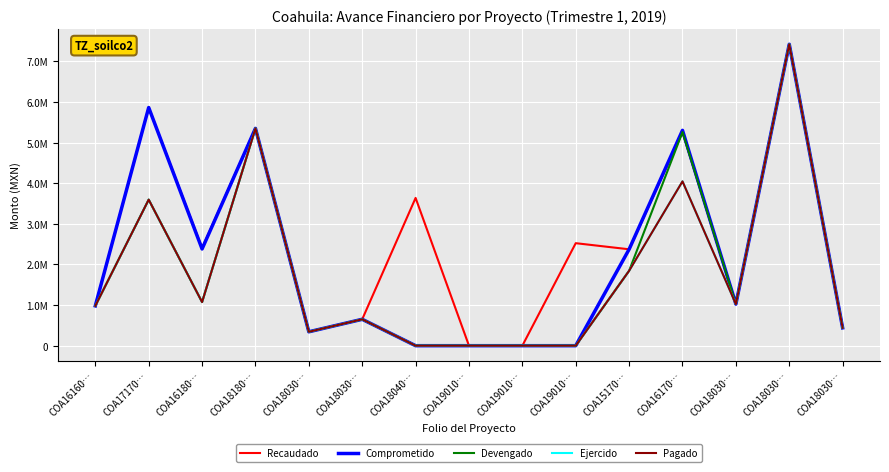

True or false: Recaudado and Ejercido cross at least once.

False